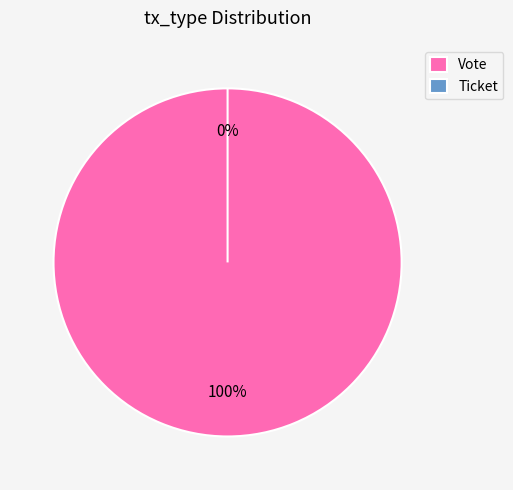

Combined, what portion of the pie is Ticket and Vote?

100.0%